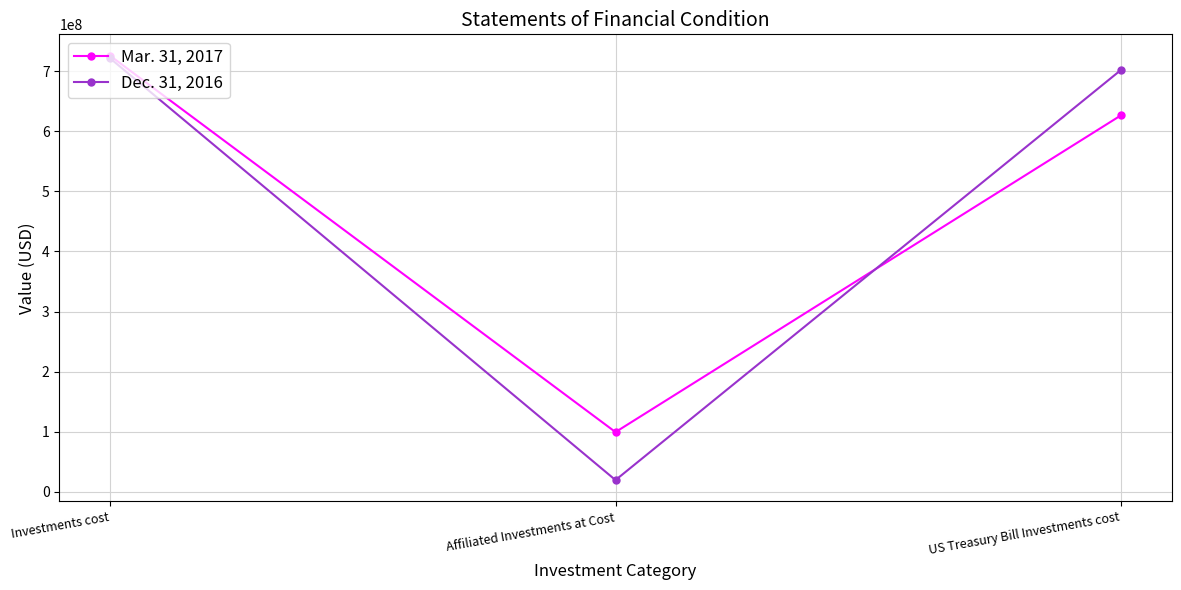

At which category is the sum across all series the highest?

Investments cost